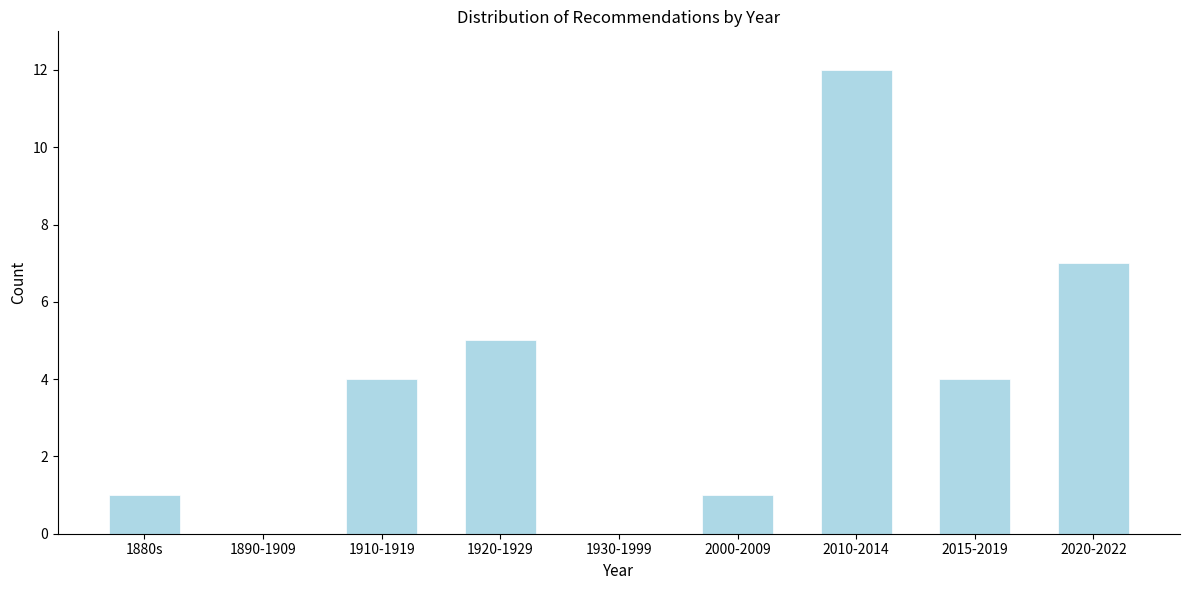

Reading left to right, transcribe all the data shown in this chart.

1880s=1	1890-1909=0	1910-1919=4	1920-1929=5	1930-1999=0	2000-2009=1	2010-2014=12	2015-2019=4	2020-2022=7